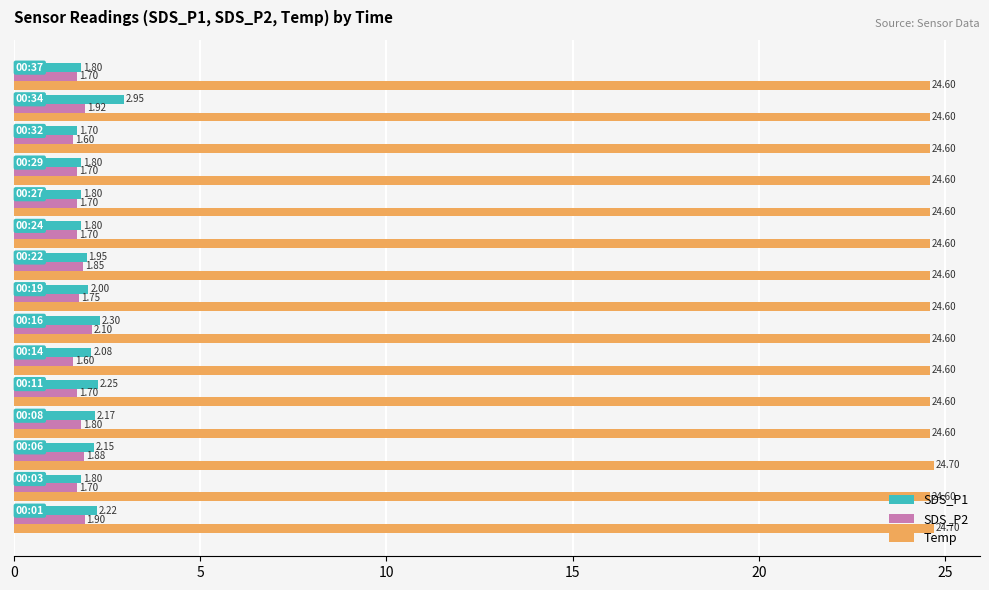

Which series has the widest spread of values?

SDS_P1